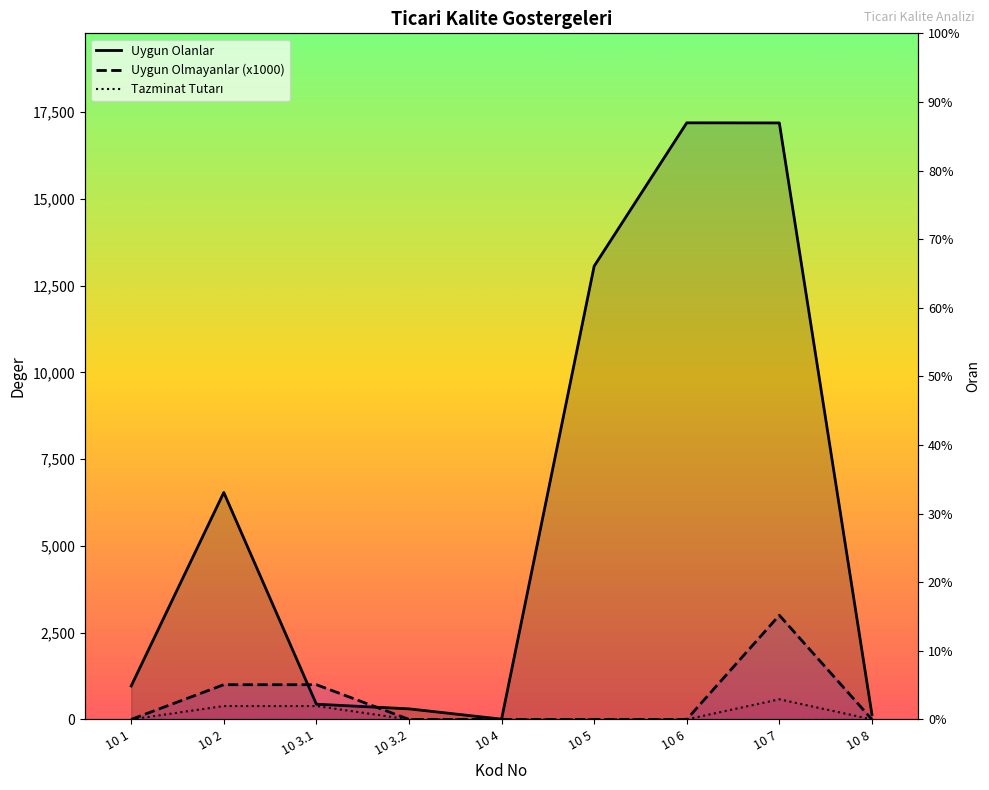

What is the label of the 2nd point from the right?

10 7